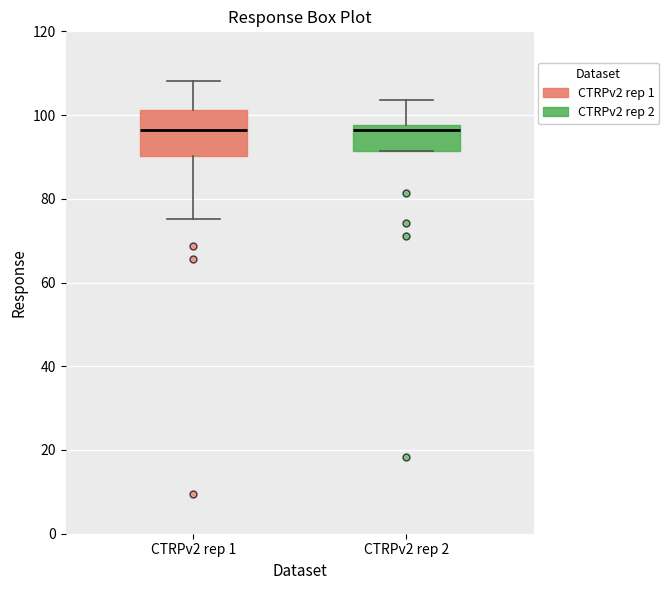

Reading left to right, transcribe this box plot: for each box, give where its median line is, the range the box spans, and where its two whiskers end, as read against the y-axis. The values are not printed on the chart, so give them approximately, as read against the axis.

CTRPv2 rep 1: median 96, box 90 to 102, whiskers 76 to 108
CTRPv2 rep 2: median 96, box 92 to 98, whiskers 92 to 104